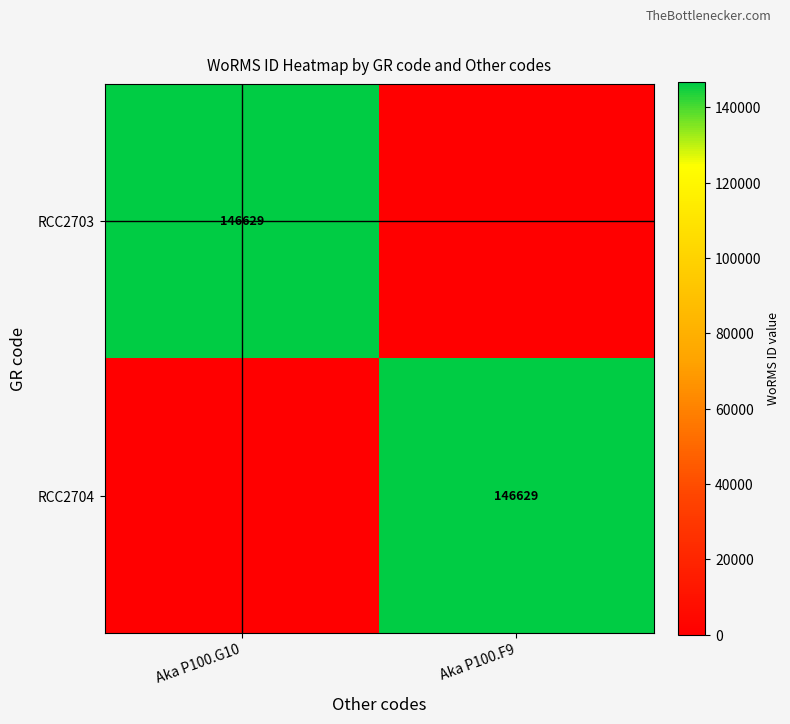

The value of RCC2704 at Aka P100.F9 is 231870. True or false?

False